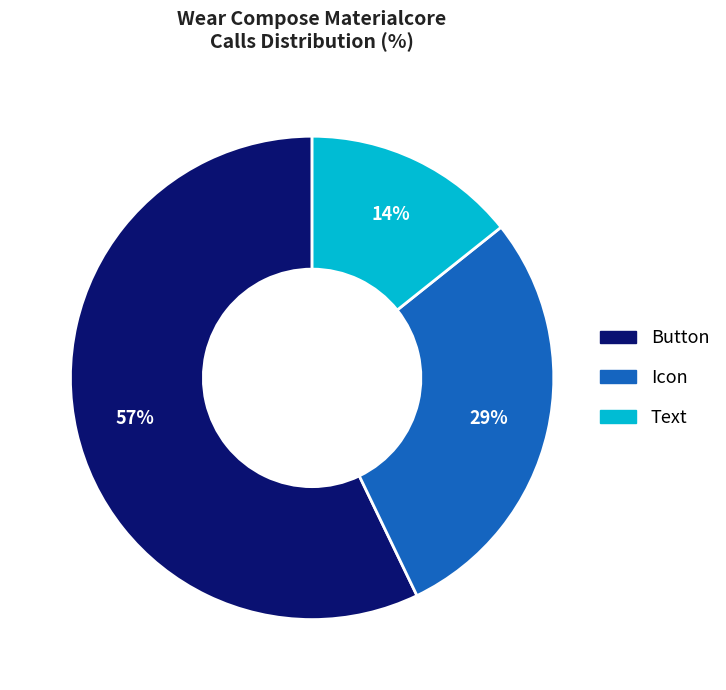

What is the majority slice?

Button